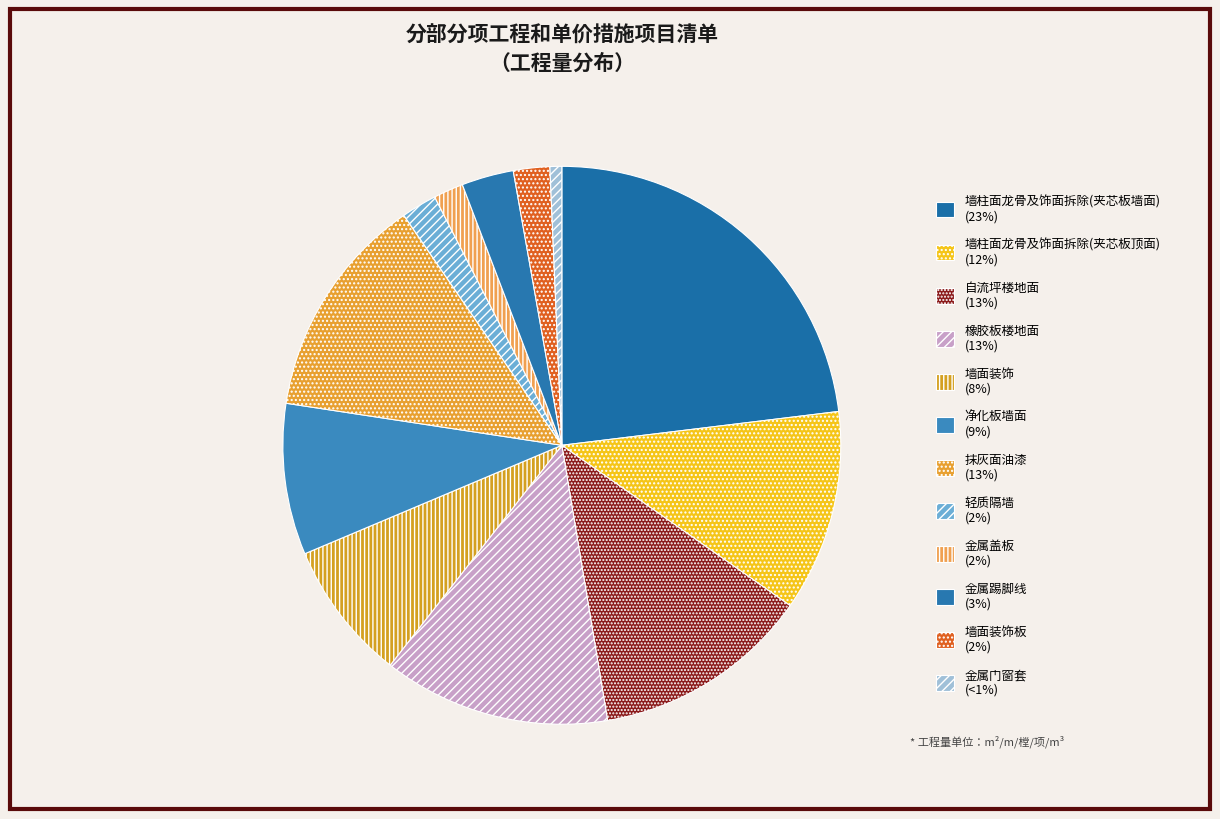

How many slices are in this pie chart?

12